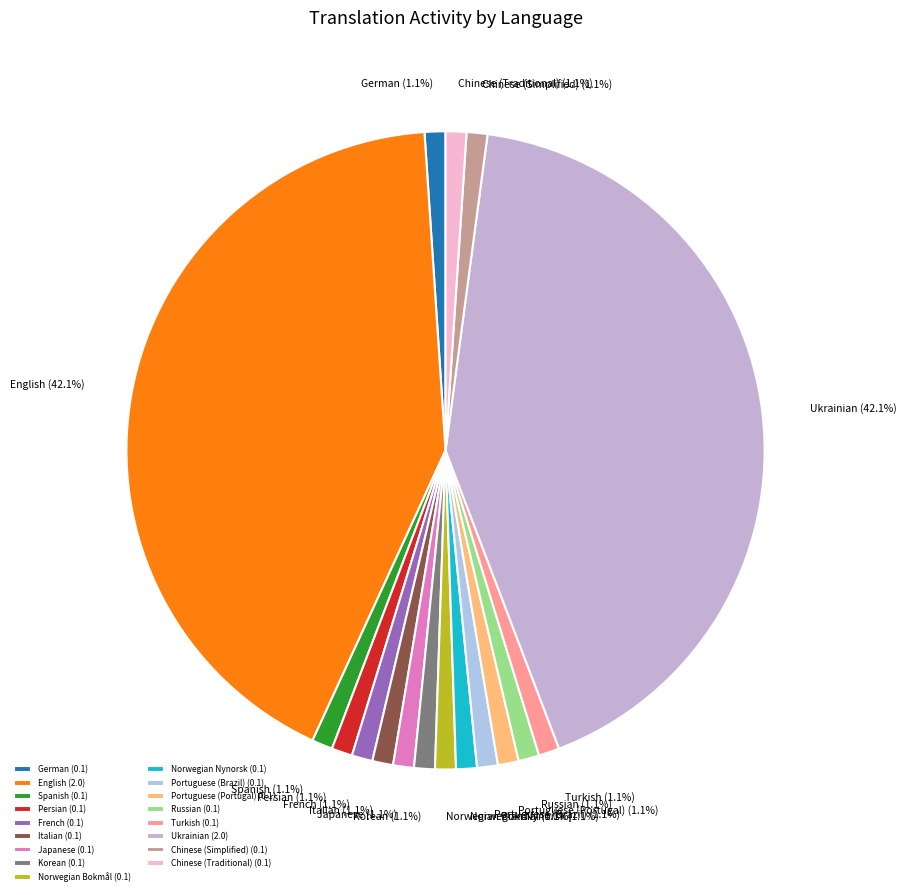

What percentage is NOT represented by Turkish?

98.9%